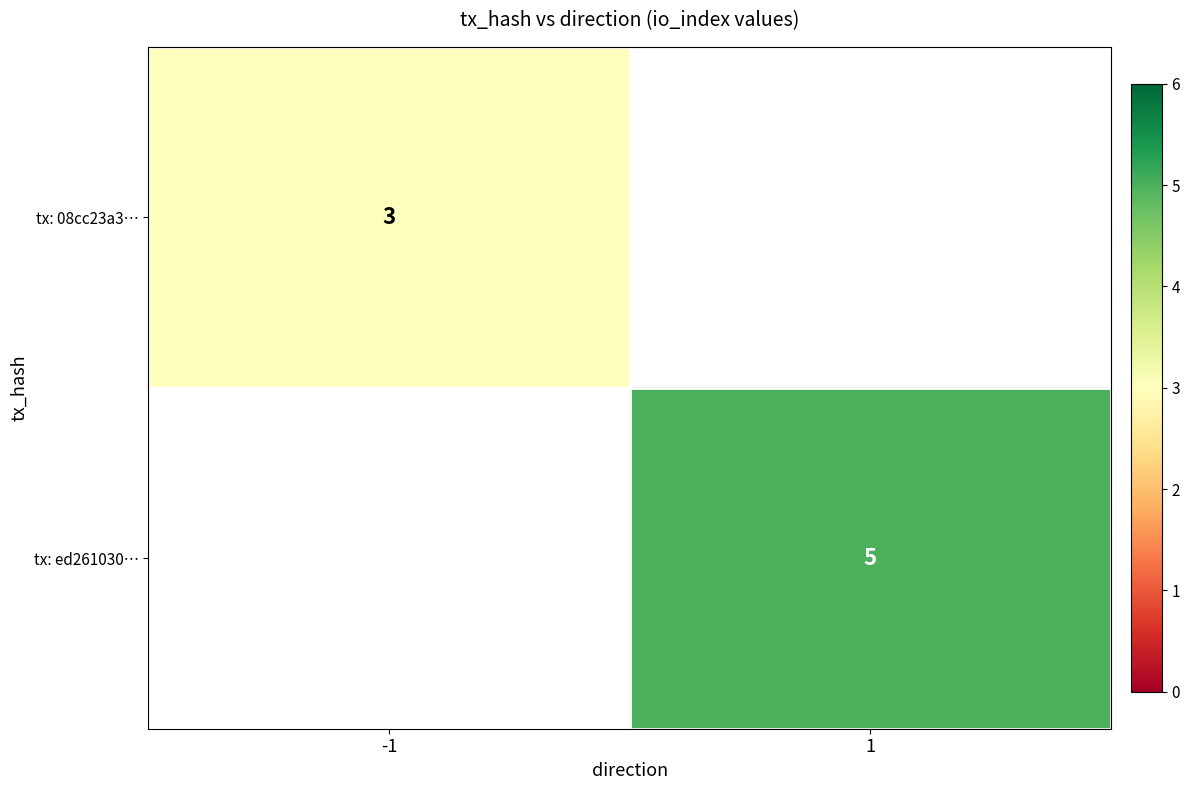

The tx: 08cc23a3… series shows 4 at -1. True or false?

False